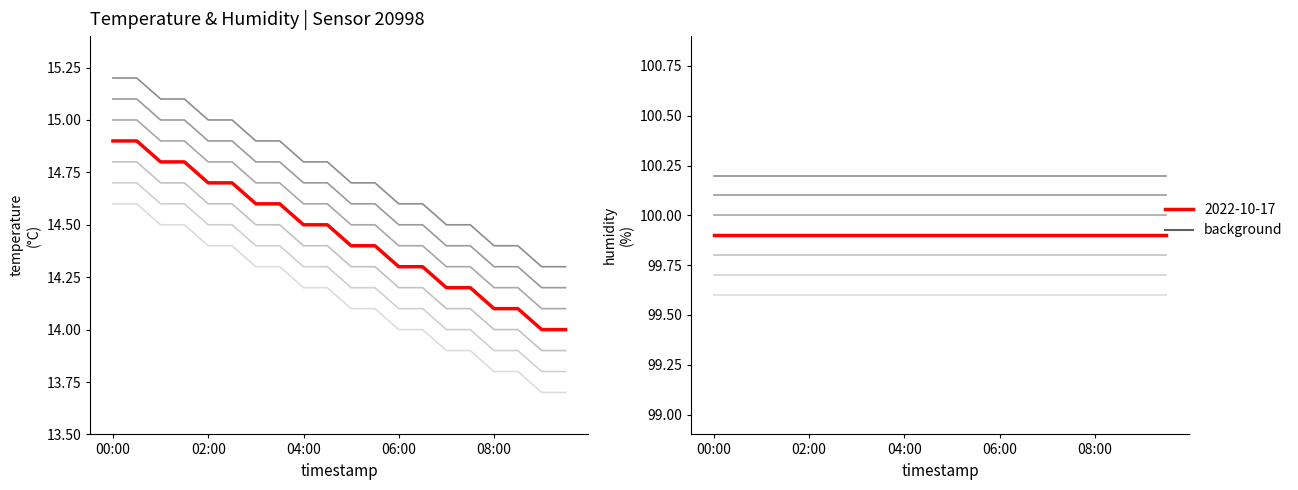

What is the sum of all humidity values?

1998.0